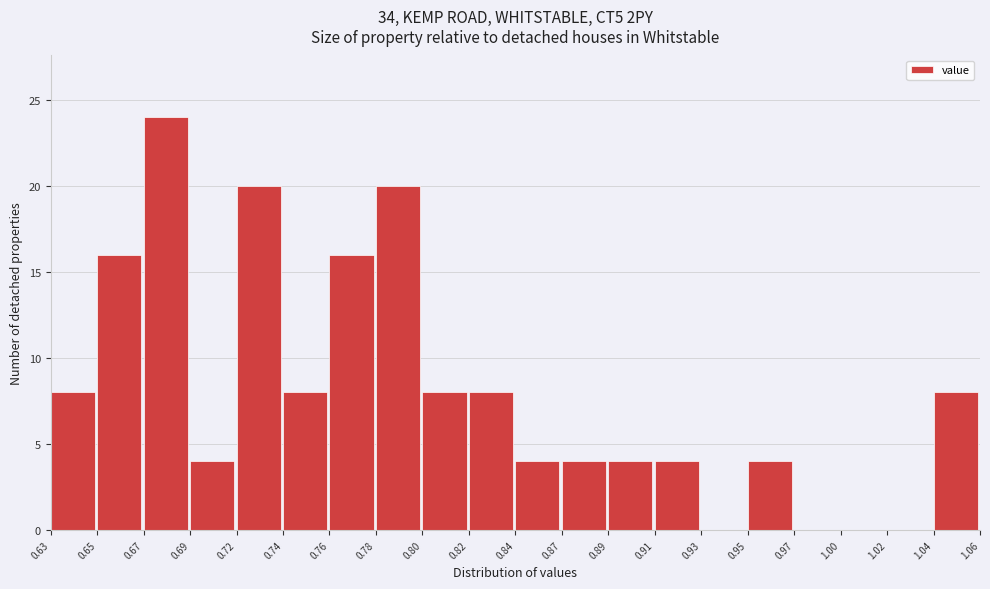

Reading left to right, list all the values displayed in this chart.

0.63=8	0.65=16	0.67=24	0.69=4	0.72=20	0.74=8	0.76=16	0.78=20	0.80=8	0.82=8	0.84=4	0.87=4	0.89=4	0.91=4	0.93=0	0.95=4	0.97=0	1.00=0	1.02=0	1.04=8